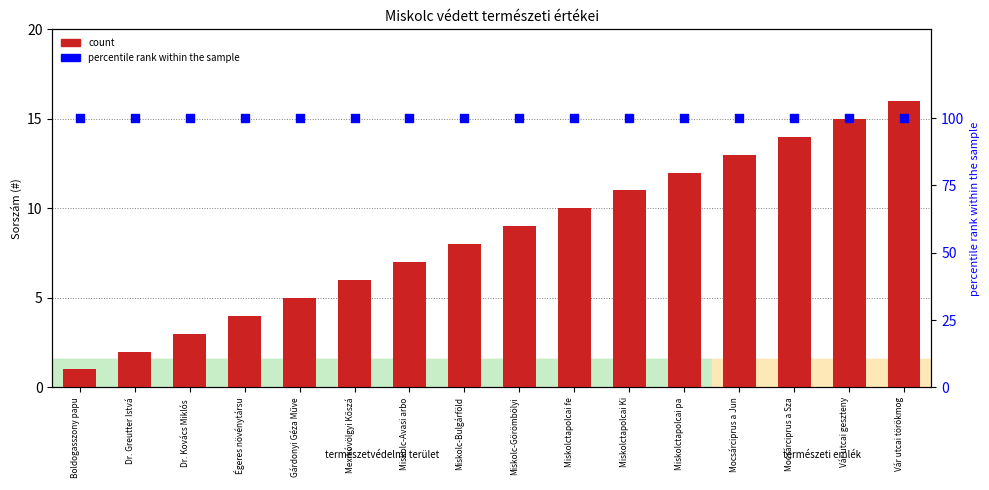

Which series reaches the maximum Y coordinate?

percentile rank within the sample